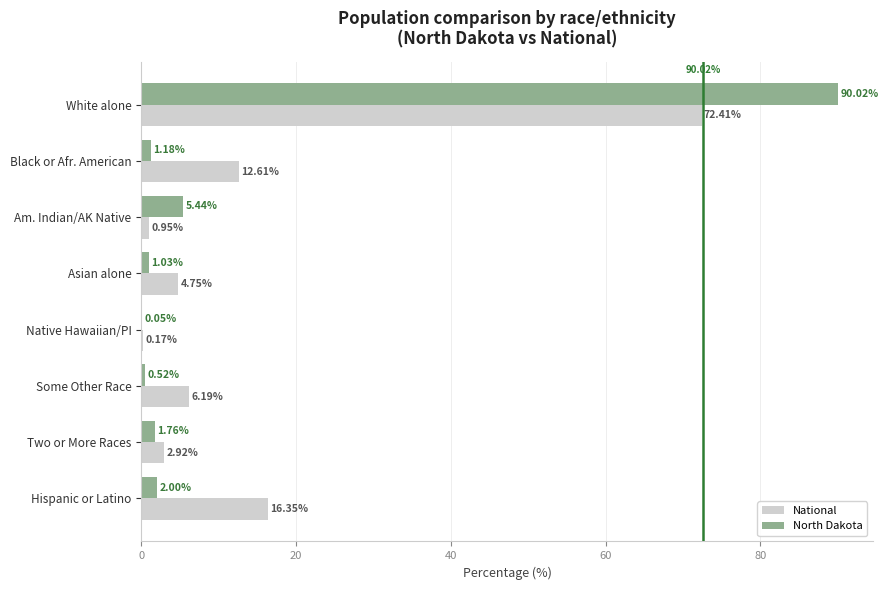

What is the highest value of the National series?

72.4